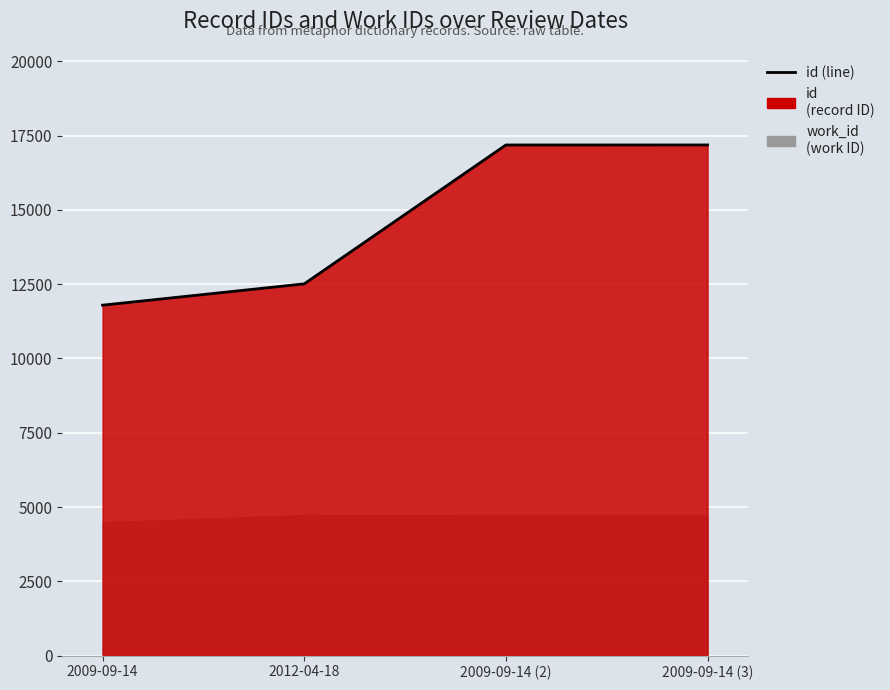

Rank the categories by value from highest to lowest.

2009-09-14 (3), 2009-09-14 (2), 2012-04-18, 2009-09-14